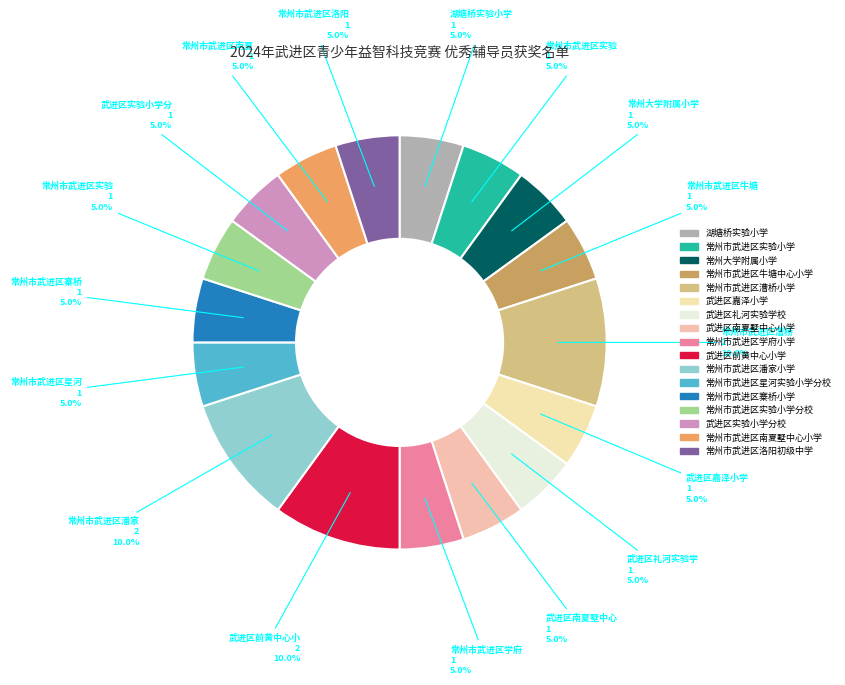

How many segments does this pie chart have?

17